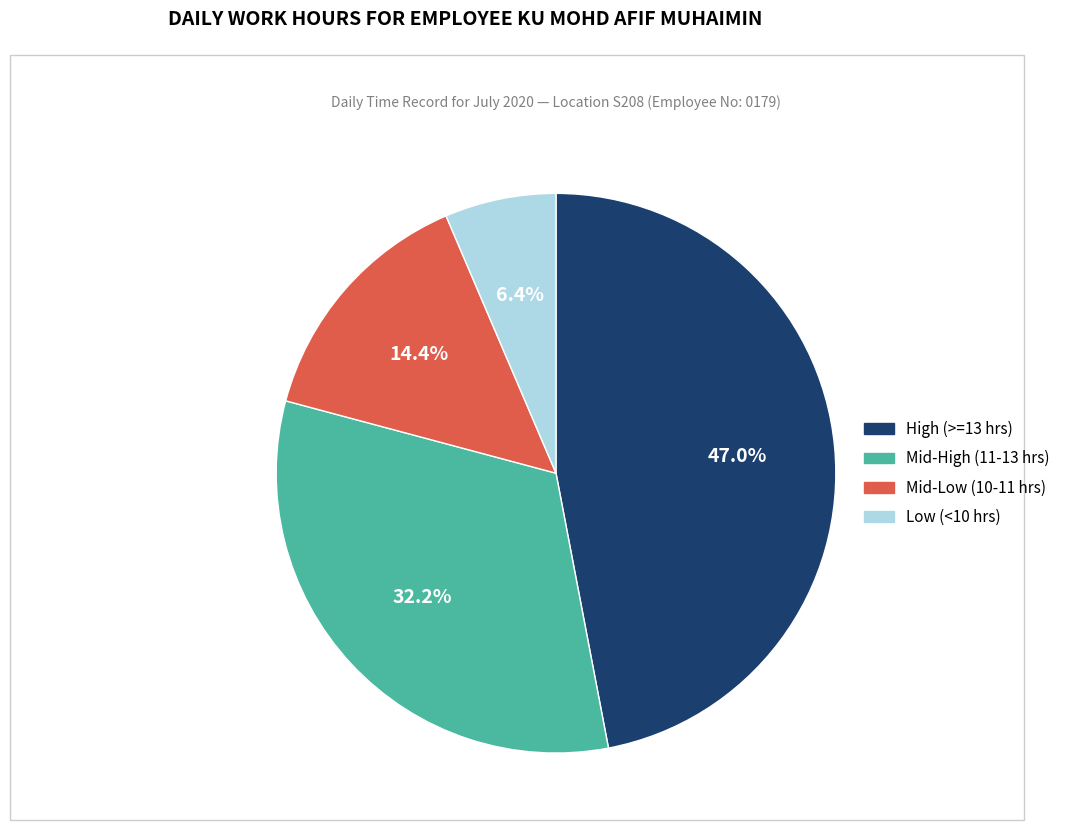

Is there any slice that represents more than half of the pie?

No